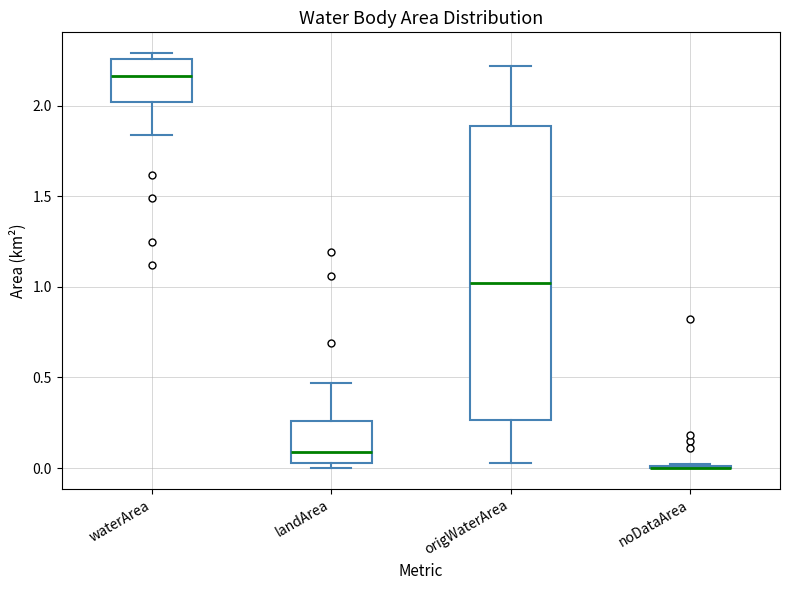

Where is the lower edge of the box for waterArea on the y-axis? The values are not printed on the chart, so give them approximately, as read against the axis.

2.00